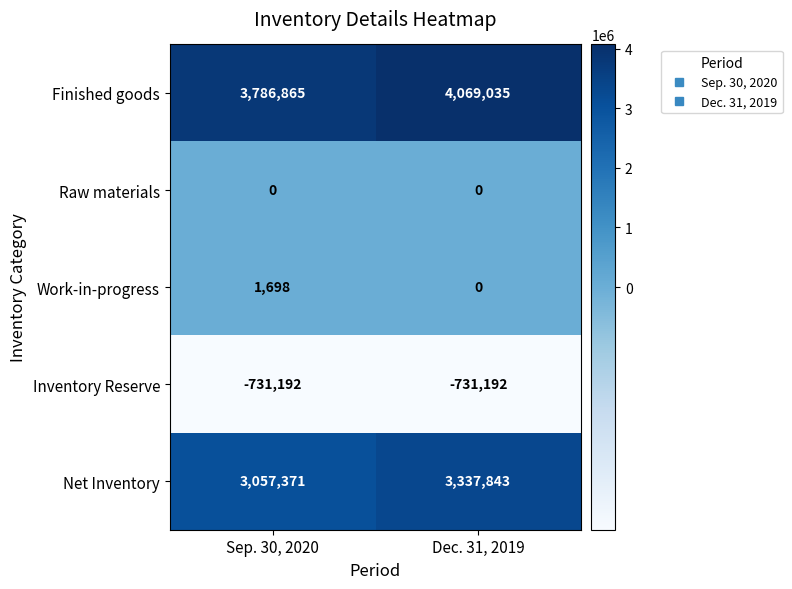

Reading right to left, transcribe all the data shown in this chart.

Finished goods: 4069035	3786865
Raw materials: 0	0
Work-in-progress: 0	1698
Inventory Reserve: -731192	-731192
Net Inventory: 3337843	3057371